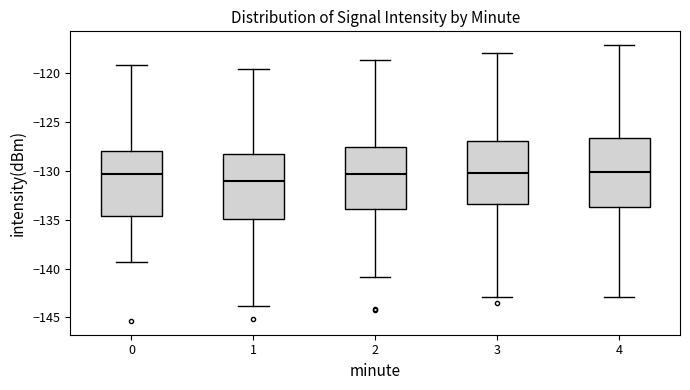

Where does the upper whisker of the box at x = 1 end on the y-axis? The values are not printed on the chart, so give them approximately, as read against the axis.

-119.5